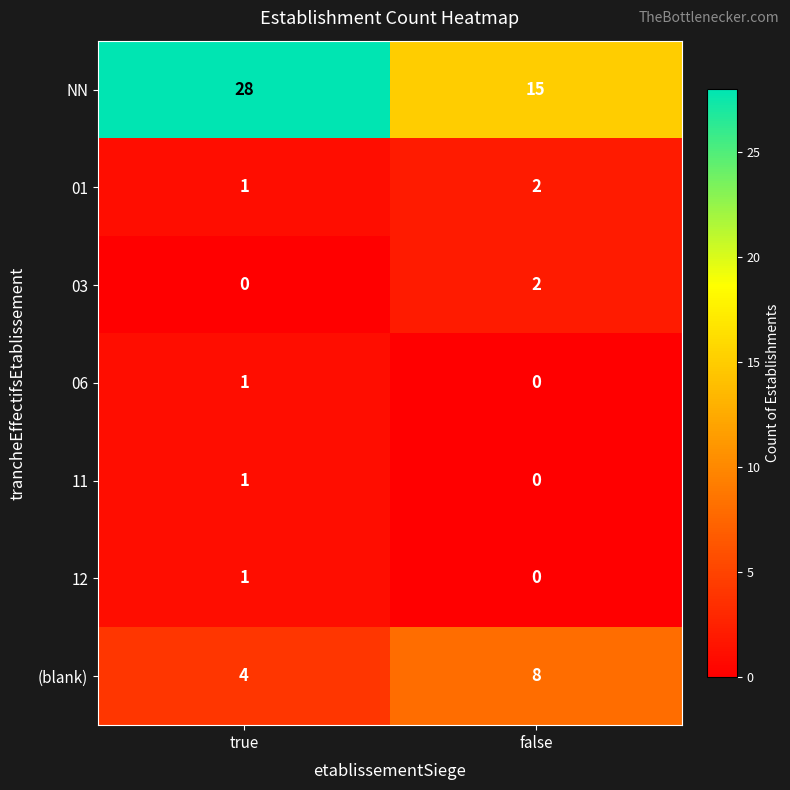

True or false: 01 has a value of 1 at false.

False